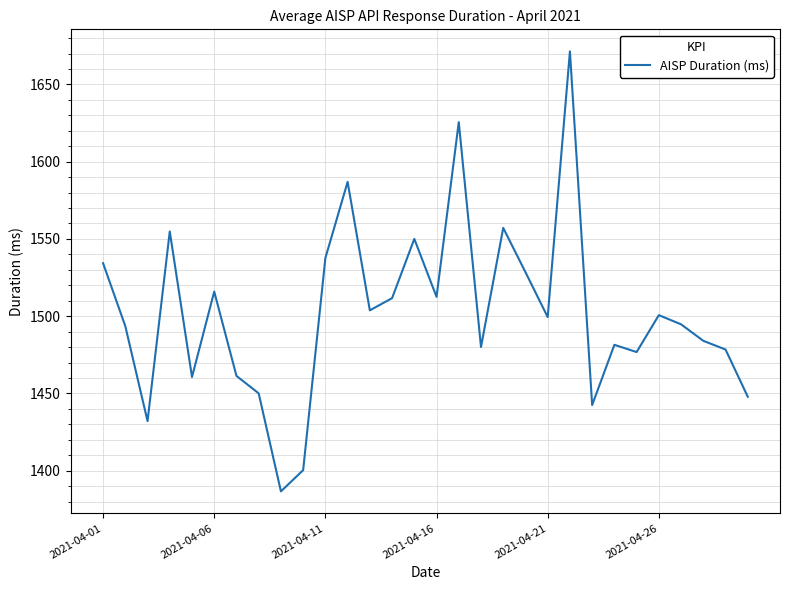

What is the greatest value displayed?

1671.4